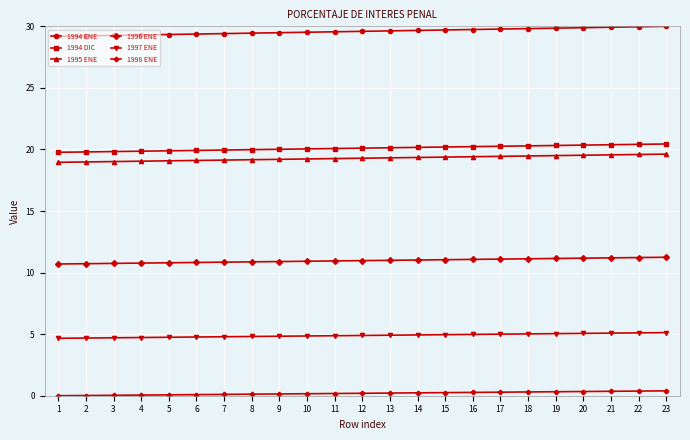

Rank the series by their maximum value, from highest to lowest.

1994 ENE, 1994 DIC, 1995 ENE, 1996 ENE, 1997 ENE, 1998 ENE